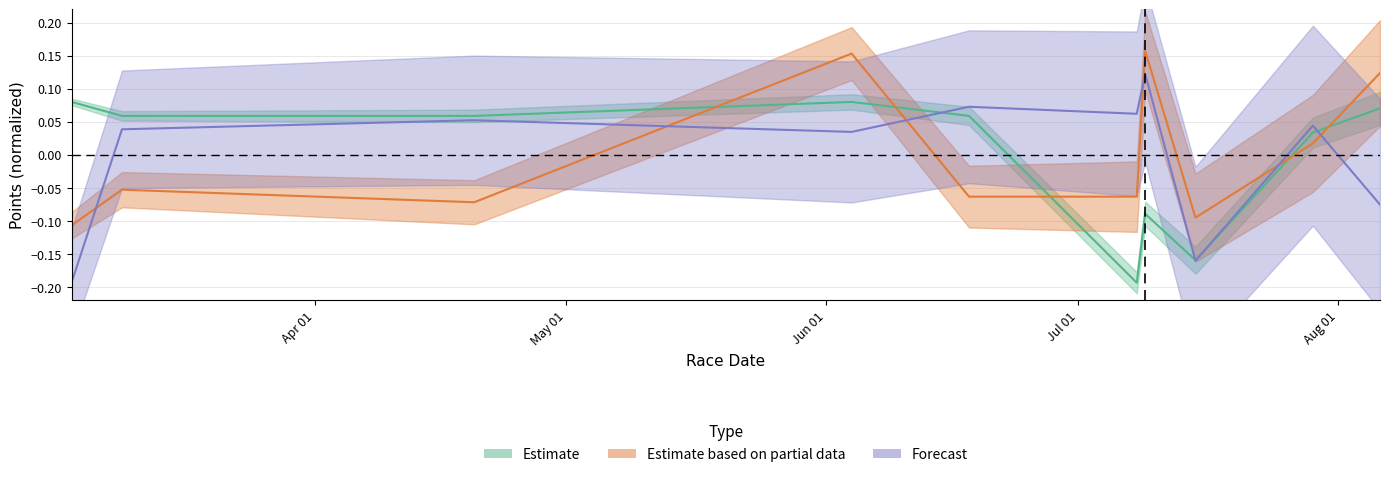

How many intersections are there between avg_points_forecast and avg_points_estimate?

4